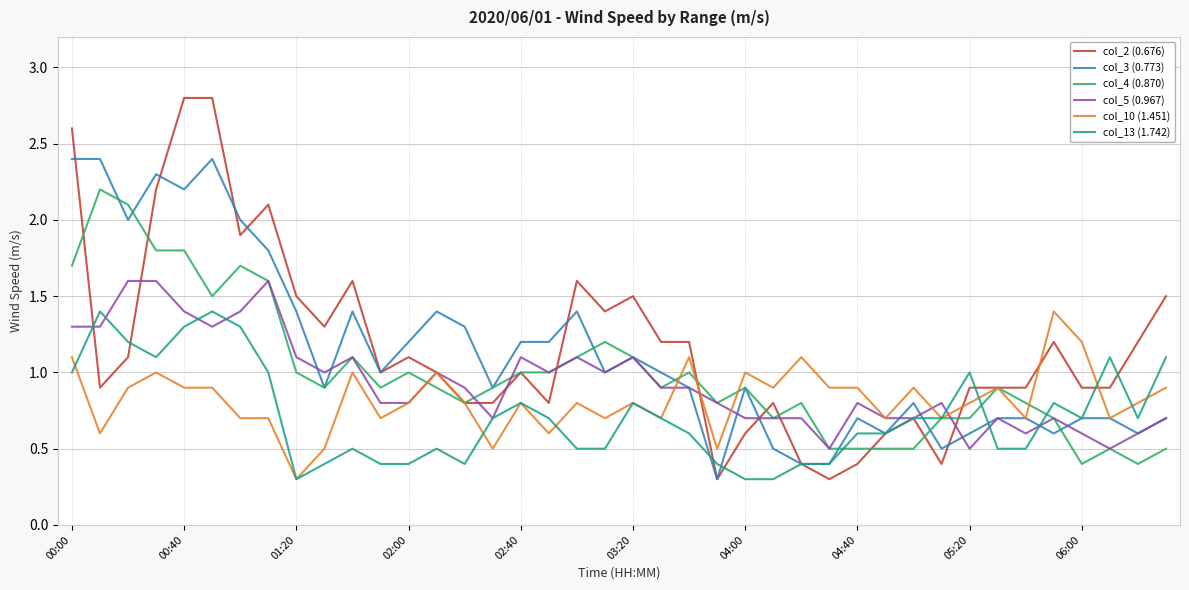

What is the greatest value displayed?

2.8